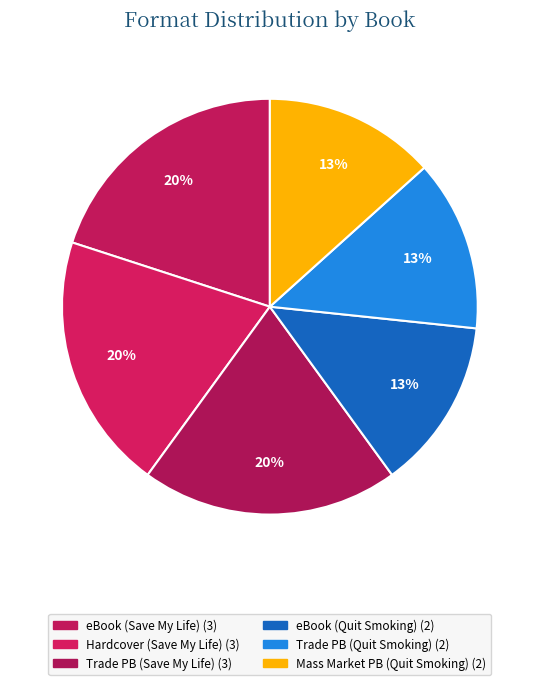

To the nearest percent, what is the difference between the largest and smallest slice percentages?

7%